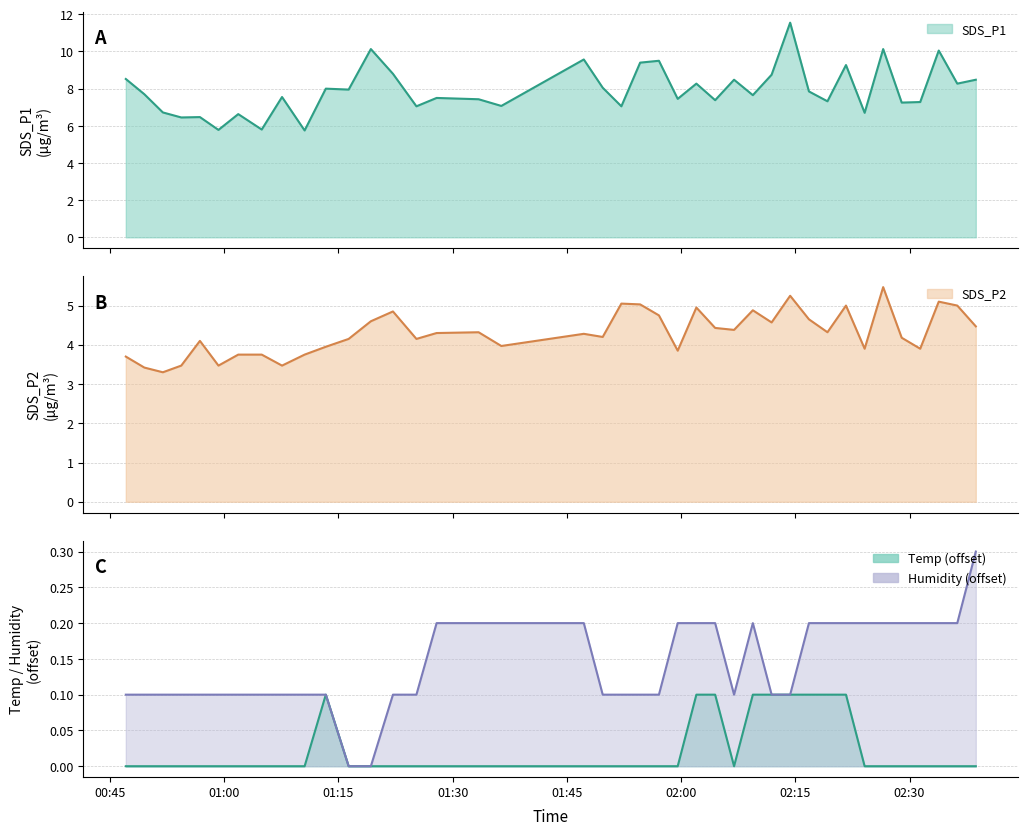

What is the highest value of the SDS_P2 series?

5.5